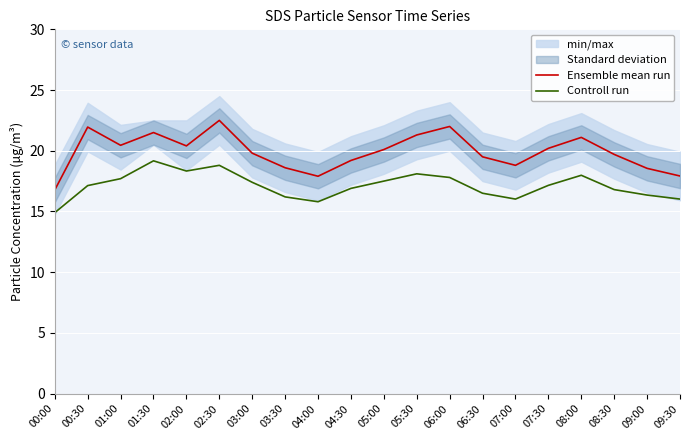

What is the spread (max minus min) of values at 06:00?

4.2